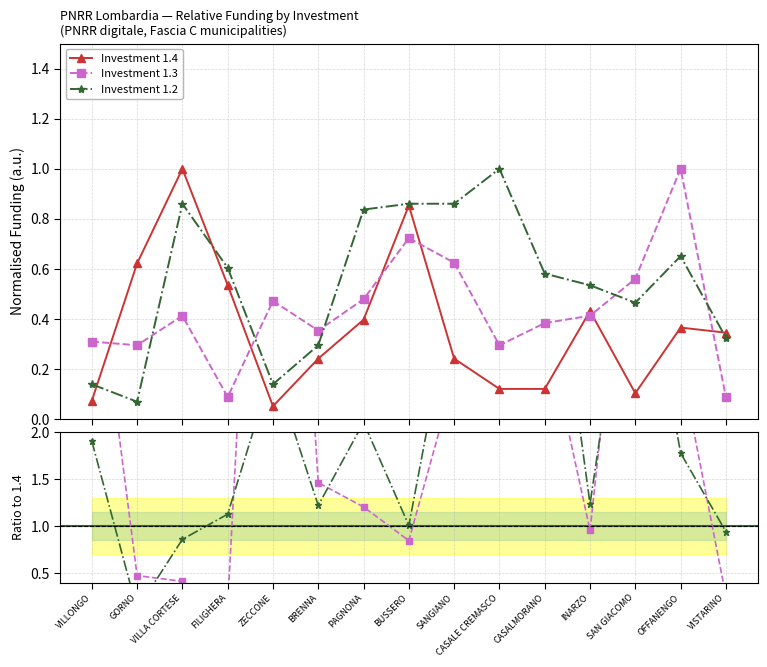

Where is the first local maximum for 1.2?

VILLA CORTESE